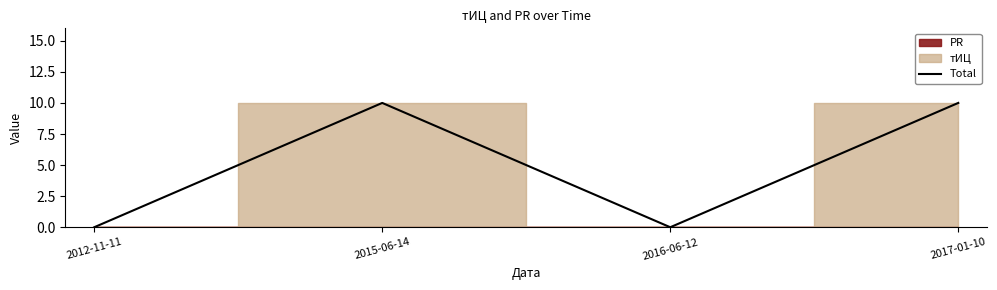

What is the label of the 3rd point from the left?

2016-06-12